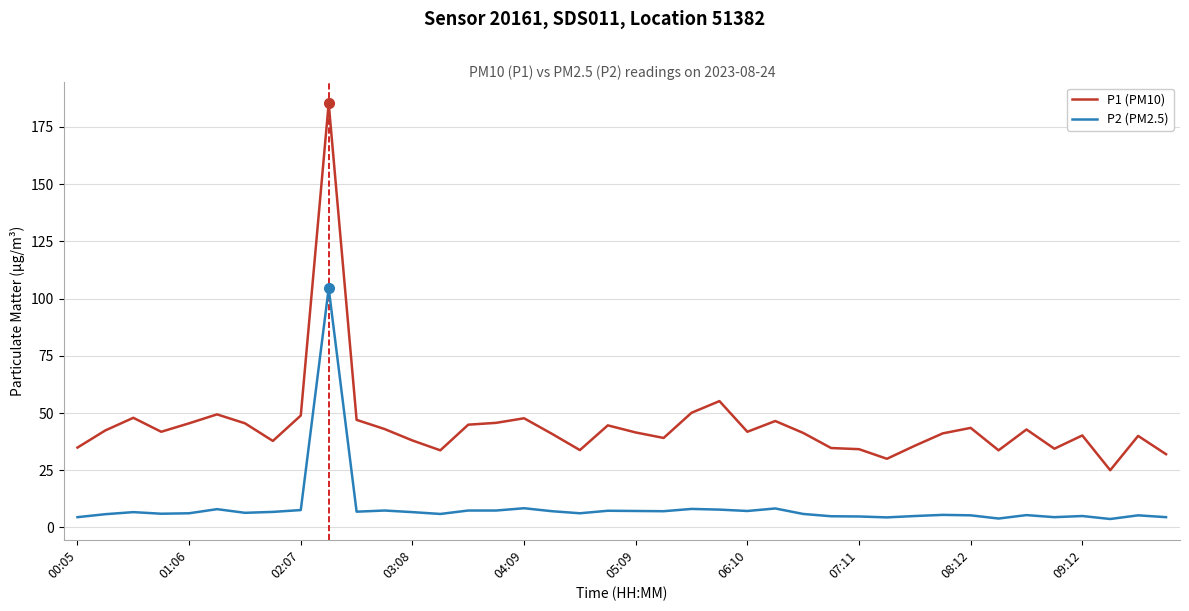

True or false: P1 (PM10) and P2 (PM2.5) cross at least once.

False